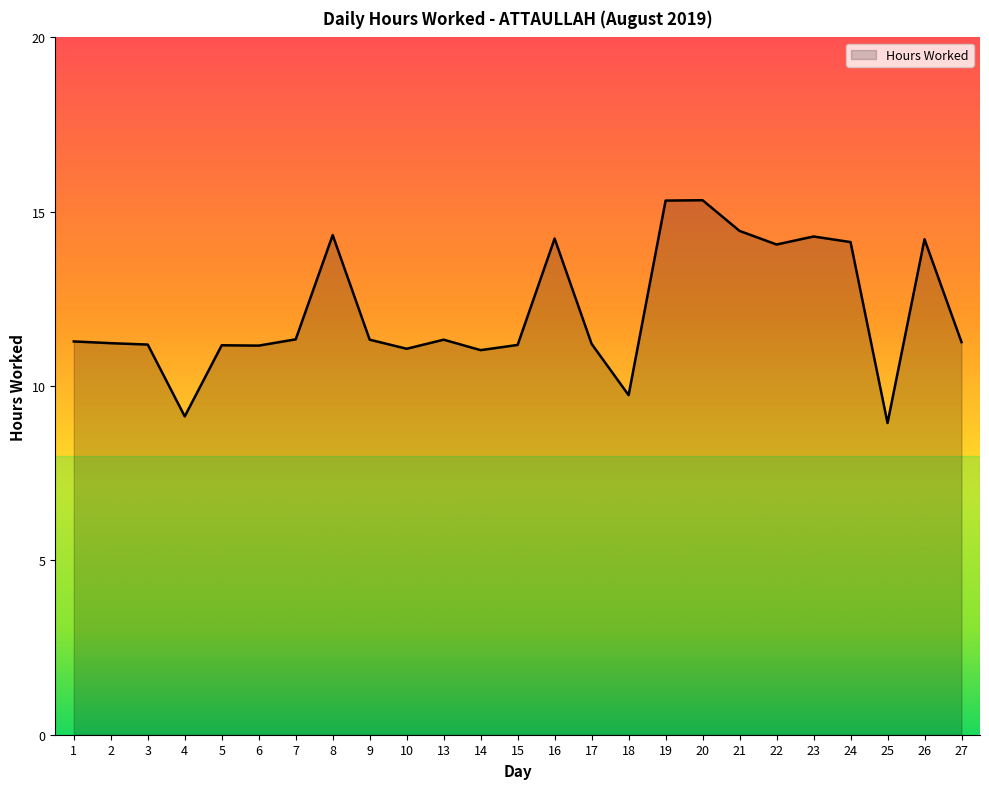

Between 22 and 19, which is larger?

19